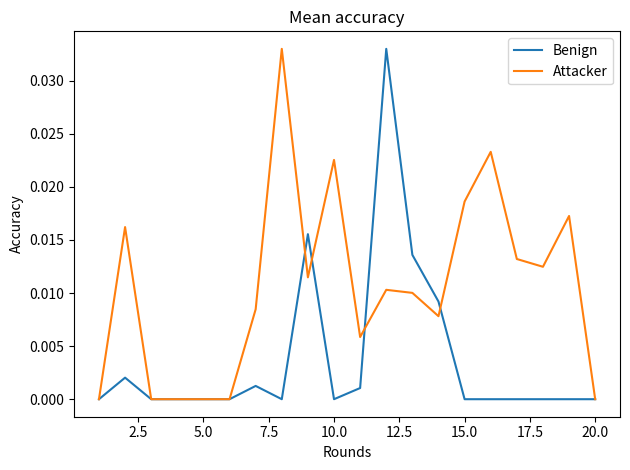

Rank the series by their average value, from highest to lowest.

Attacker, Benign